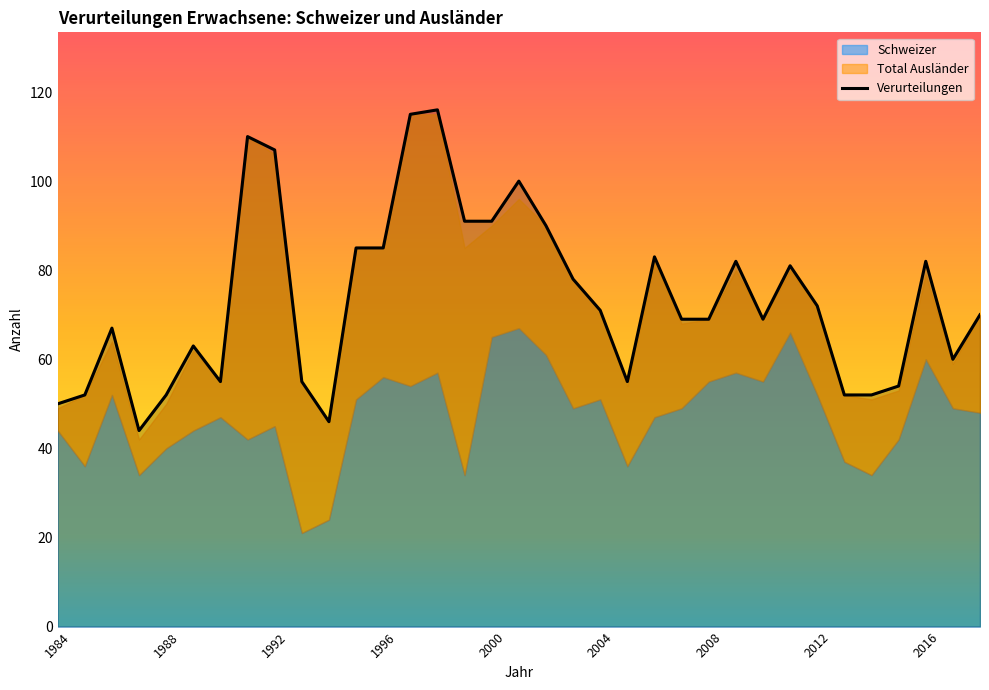

True or false: Total Ausländer and Verurteilungen intersect in this chart.

False